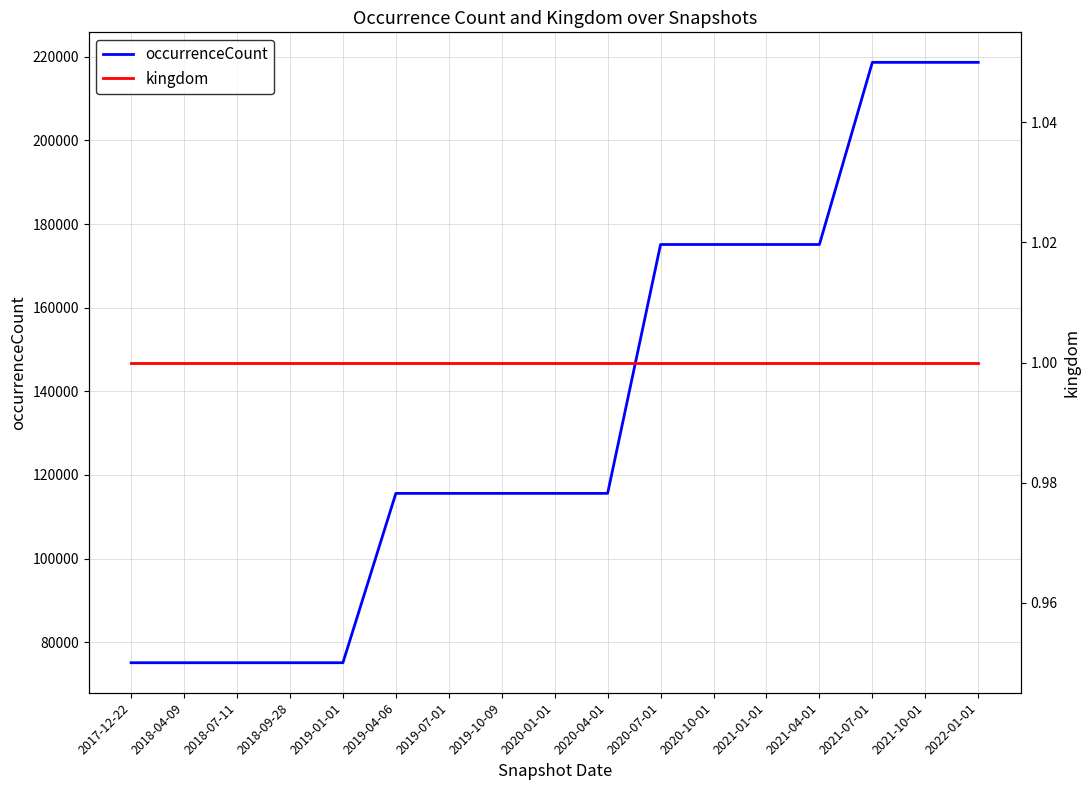

What position from the left is 2019-04-06?

6